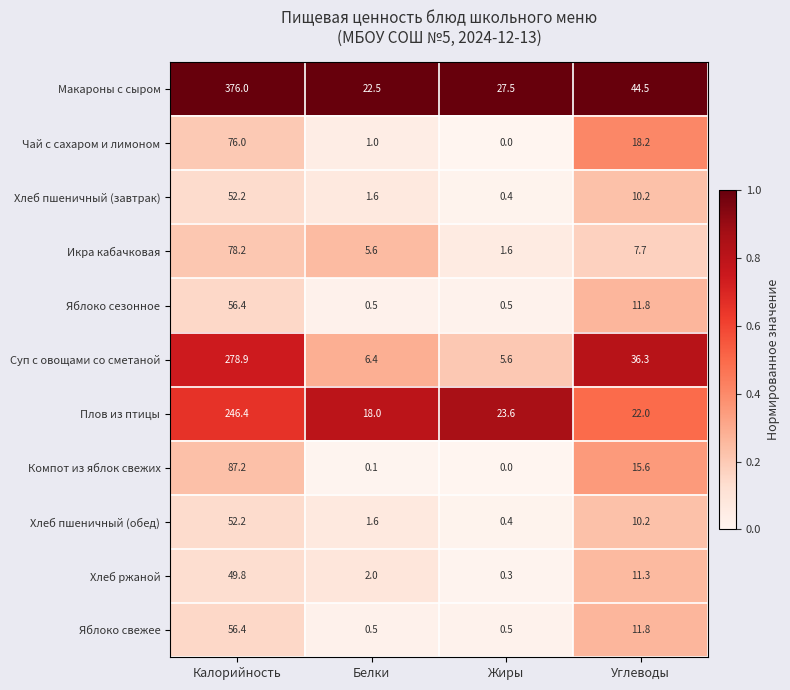

What is the sum of the Яблоко сезонное values at Калорийность and Жиры?

56.9